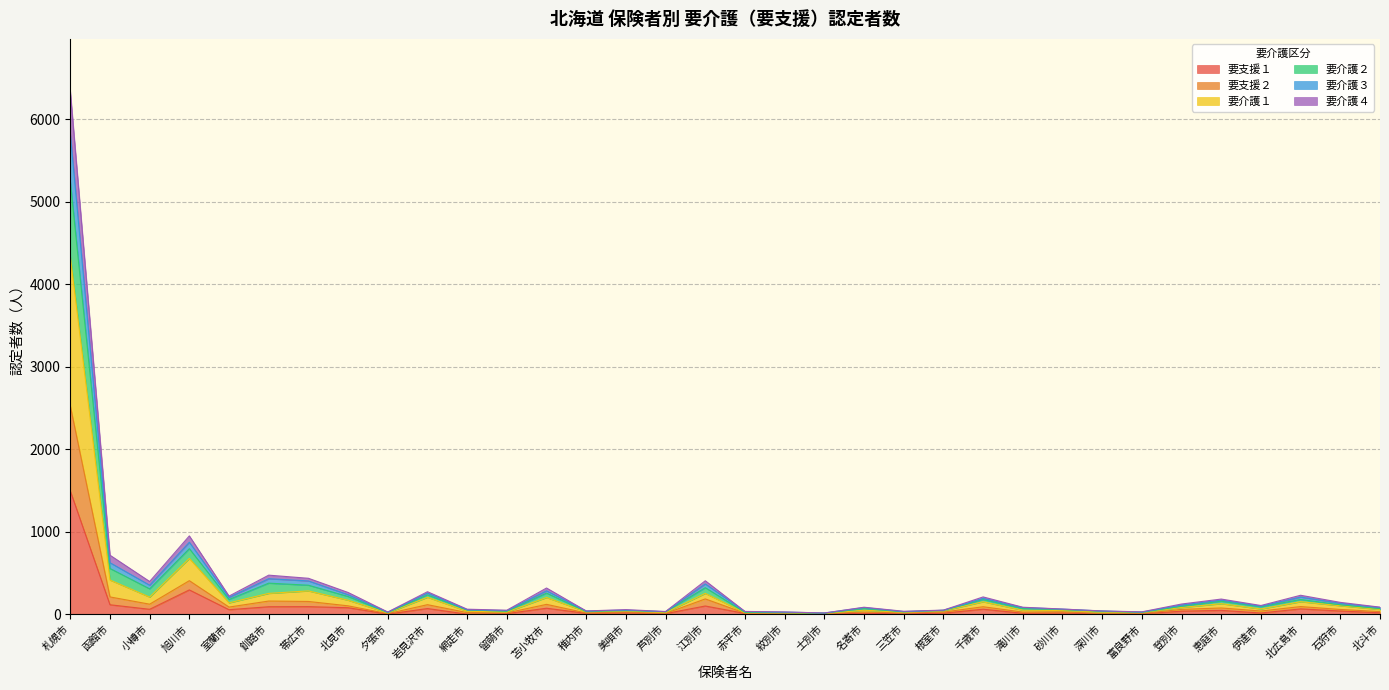

True or false: 要介護１ has more than 0 interior local peaks.

True